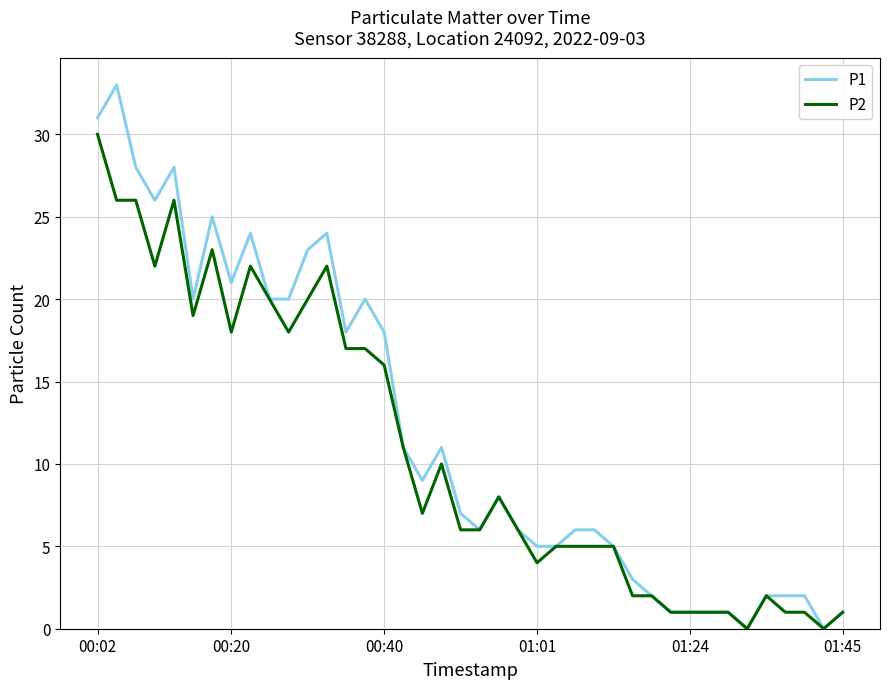

Rank the series by their maximum value, from lowest to highest.

P2, P1